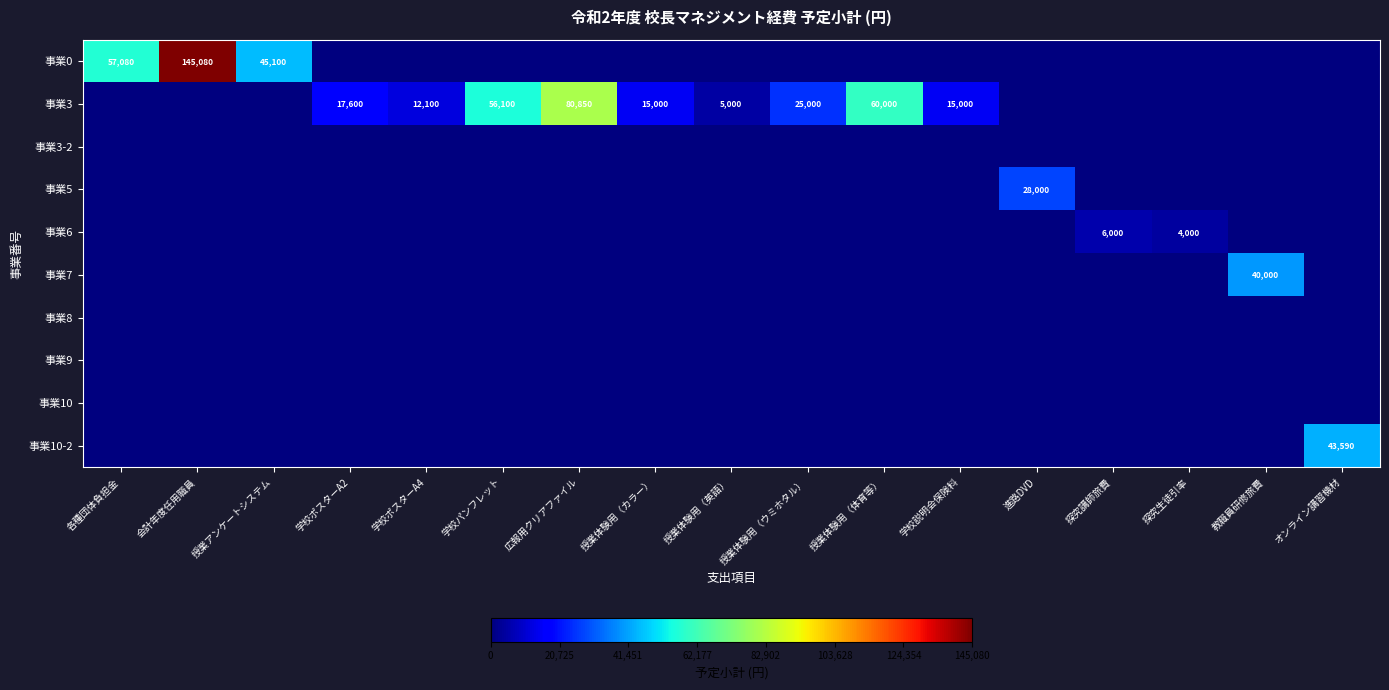

True or false: 事業3 has a value of 1755 at 授業体験用（英語）.

False